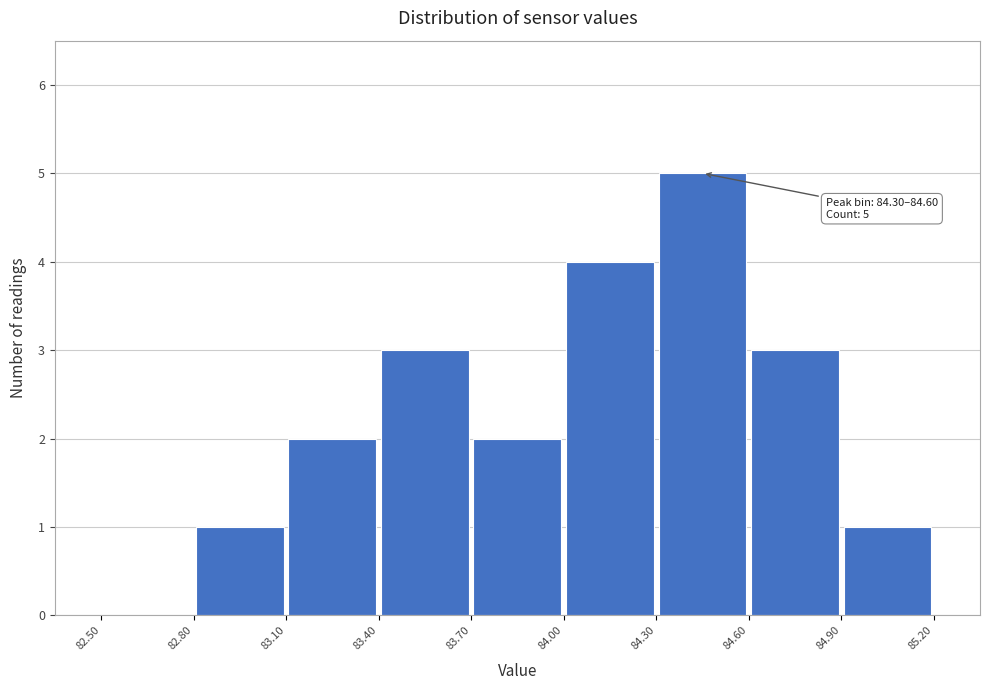

Over which range of the x-axis is the bar tallest?

84.30 to 84.60